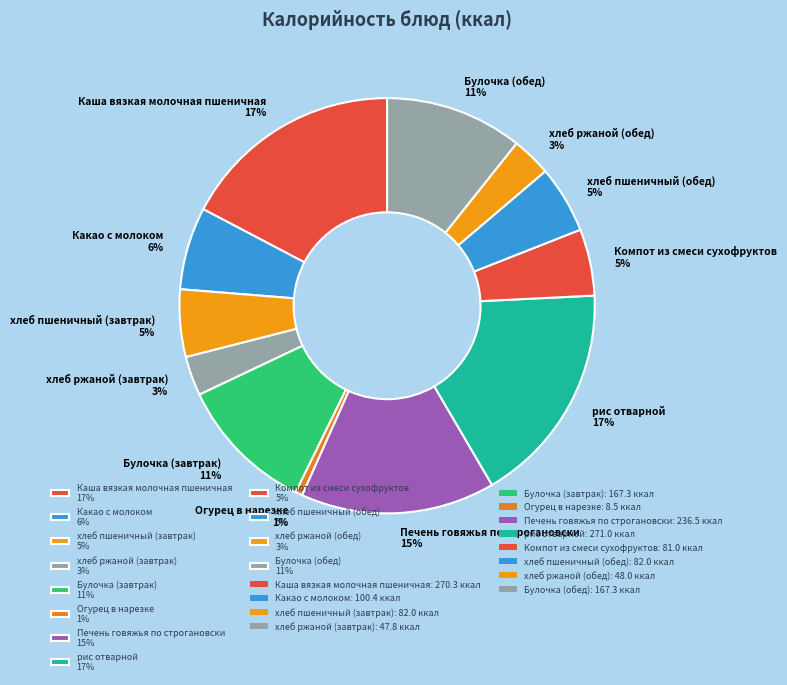

Which slice is the smallest?

Огурец в нарезке